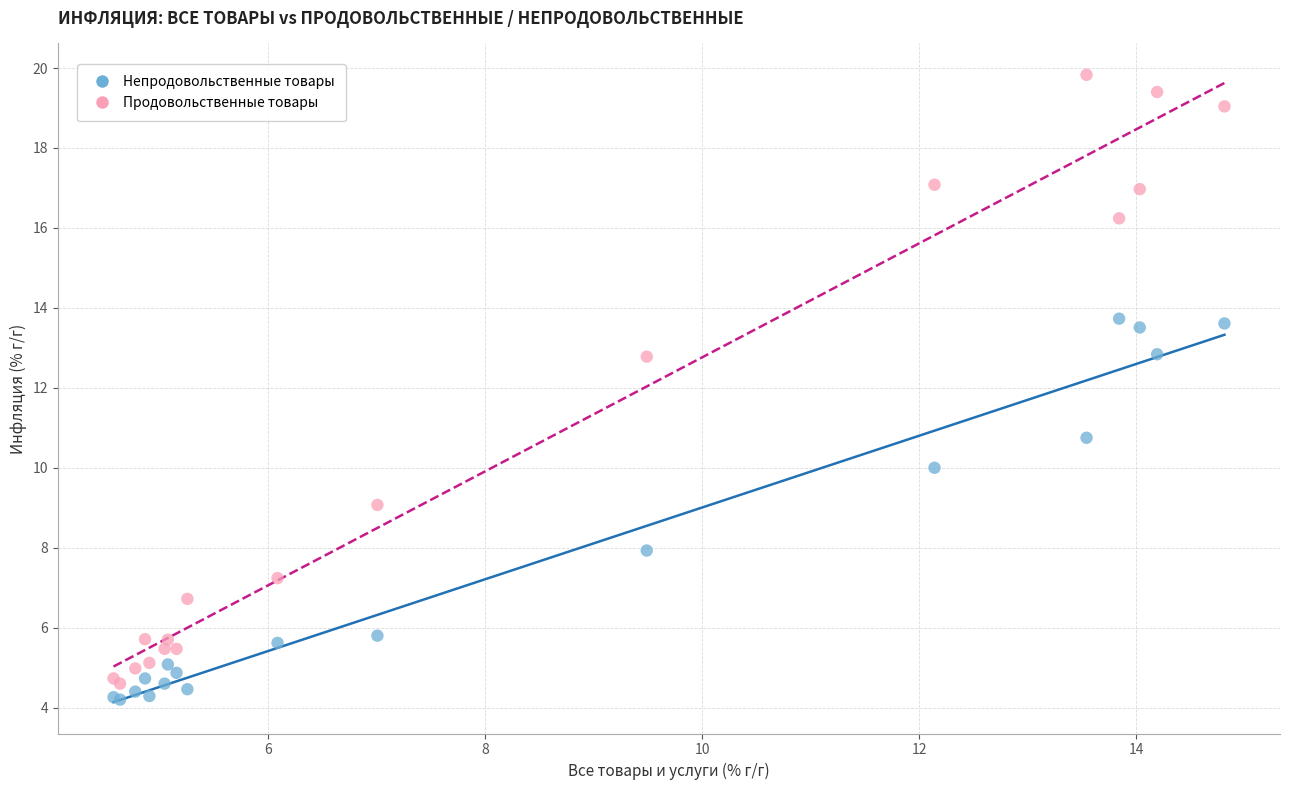

Which series reaches the maximum Y coordinate?

Продовольственные товары